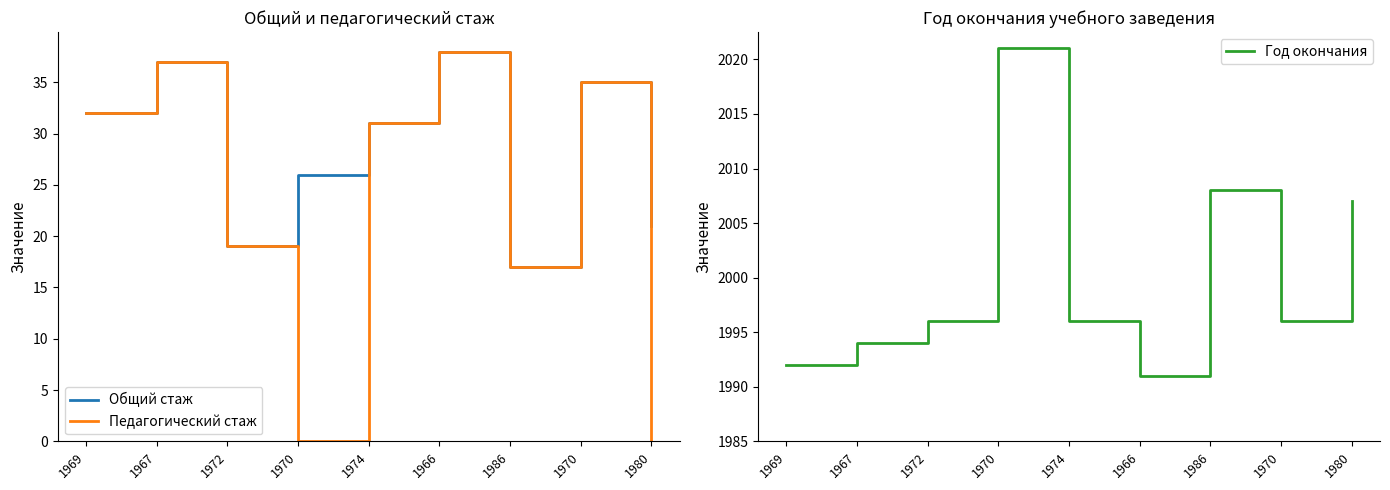

What are all the series names shown in the legend?

Общий стаж, Педагогический стаж, Год окончания